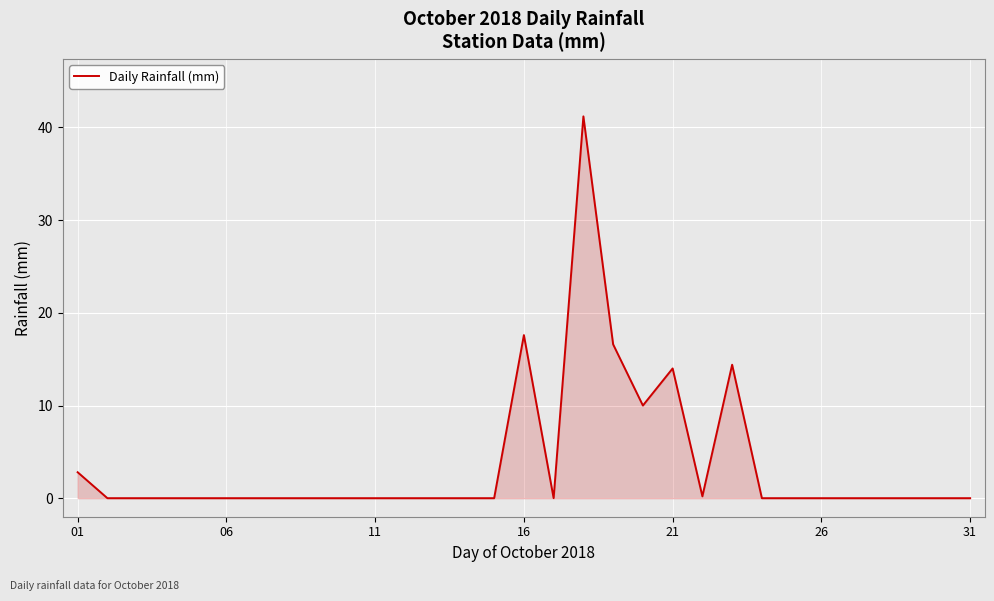

What is the greatest value displayed?

41.2